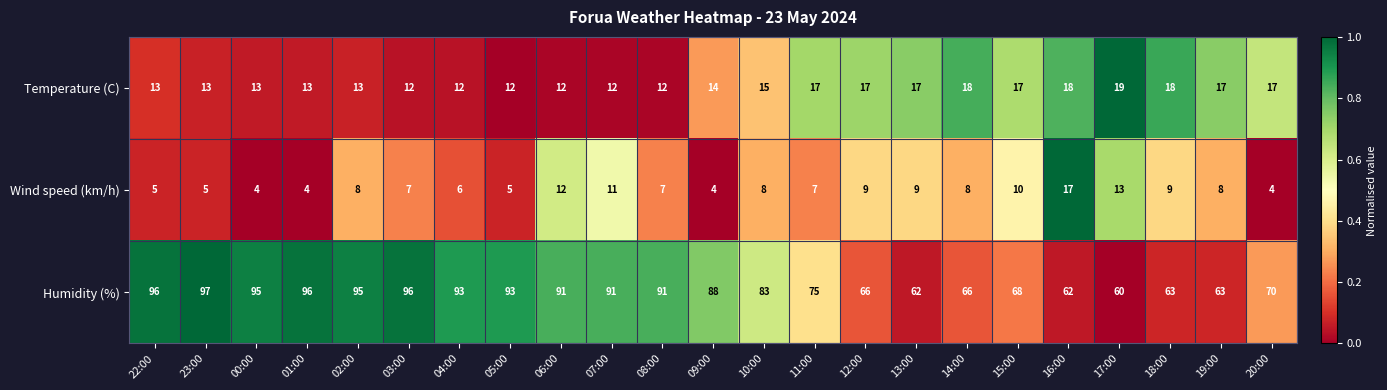

Is it true that Humidity (%) equals 93 at 14:00?

False